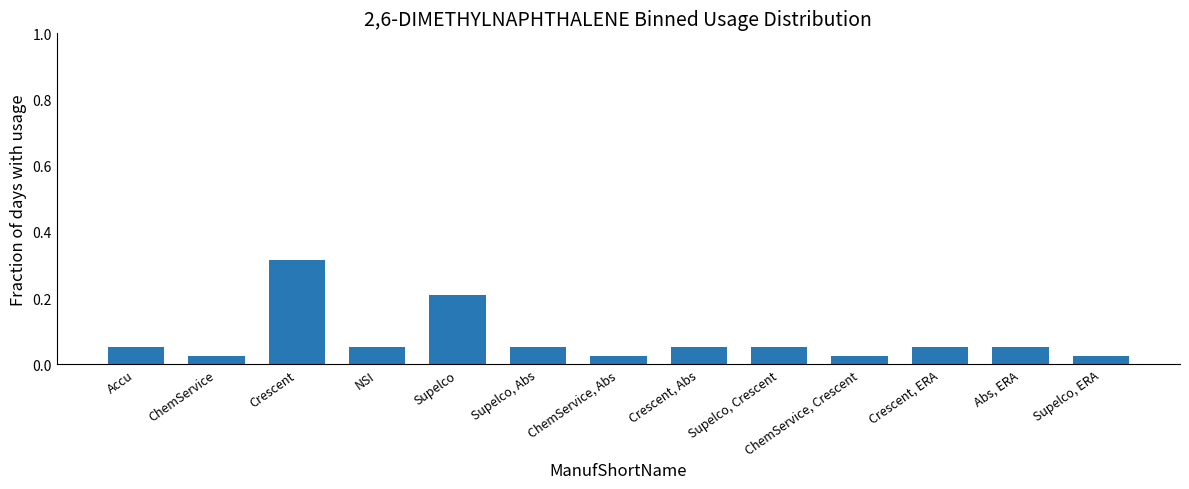

What is the label of the 11th bar from the right?

Crescent